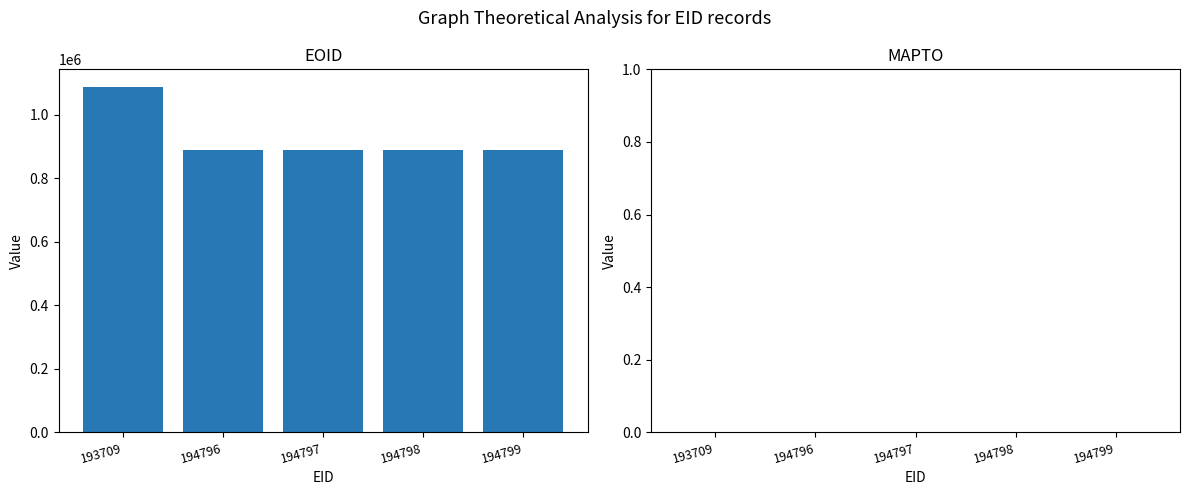

True or false: the data shows 1088889 at 193709.

True